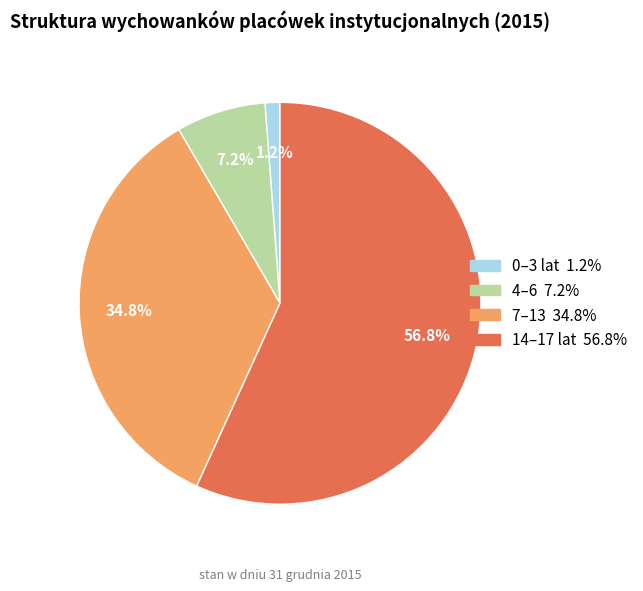

To the nearest percent, what is the average slice percentage?

25%